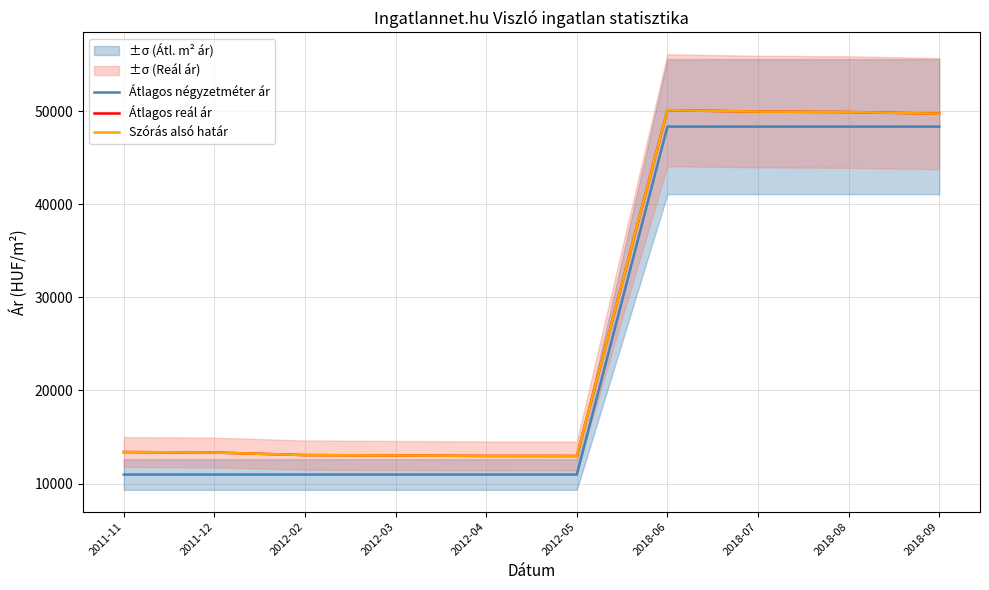

True or false: Átlagos reál ár has a value of 21468 at 2012-03.

False